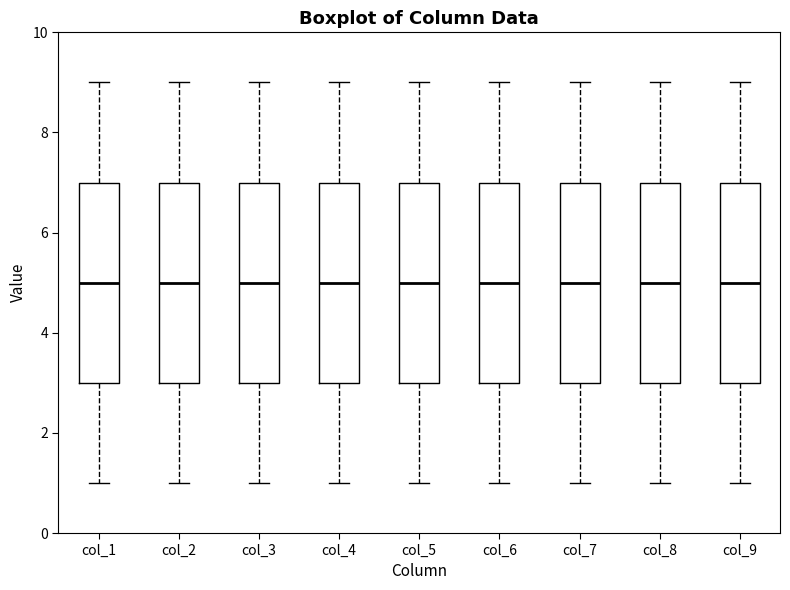

Reading left to right, transcribe this box plot: for each box, give where its median line is, the range the box spans, and where its two whiskers end, as read against the y-axis. The values are not printed on the chart, so give them approximately, as read against the axis.

col_1: median 5, box 3 to 7, whiskers 1 to 9
col_2: median 5, box 3 to 7, whiskers 1 to 9
col_3: median 5, box 3 to 7, whiskers 1 to 9
col_4: median 5, box 3 to 7, whiskers 1 to 9
col_5: median 5, box 3 to 7, whiskers 1 to 9
col_6: median 5, box 3 to 7, whiskers 1 to 9
col_7: median 5, box 3 to 7, whiskers 1 to 9
col_8: median 5, box 3 to 7, whiskers 1 to 9
col_9: median 5, box 3 to 7, whiskers 1 to 9